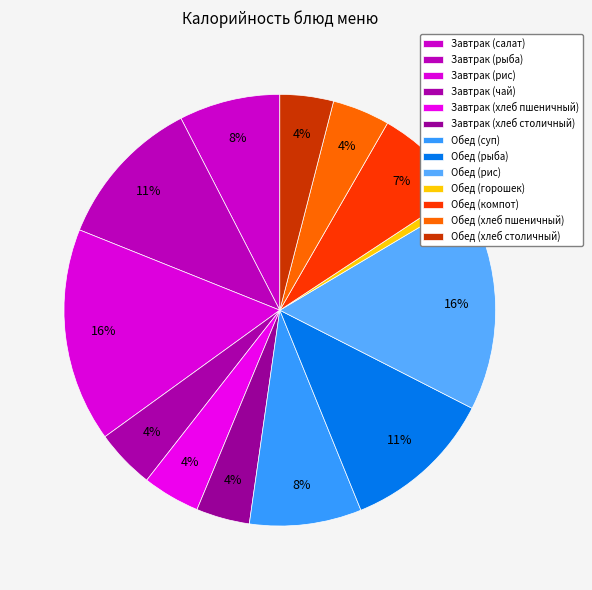

To the nearest percent, what portion does Завтрак (рис) represent?

16%